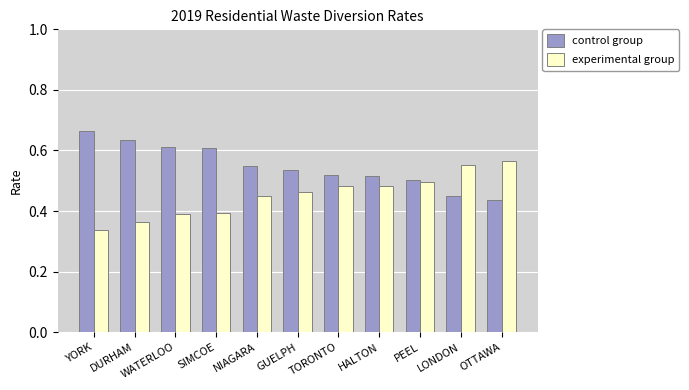

What is the sum of the control group values at OTTAWA and GUELPH?

1.0